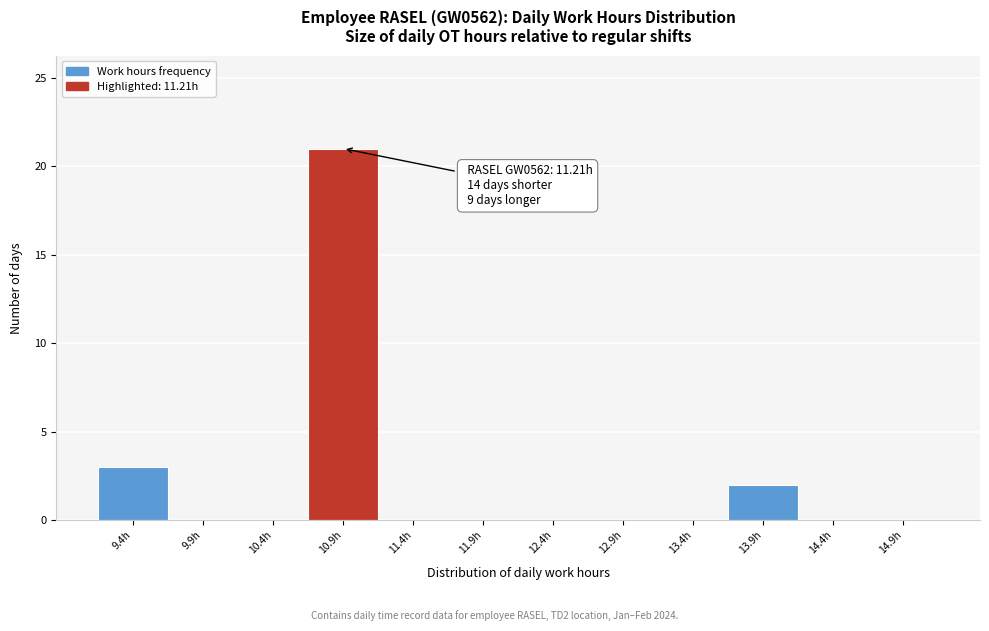

Reading left to right, list all the values displayed in this chart.

9.4h=3	9.9h=0	10.4h=0	10.9h=21	11.4h=0	11.9h=0	12.4h=0	12.9h=0	13.4h=0	13.9h=2	14.4h=0	14.9h=0